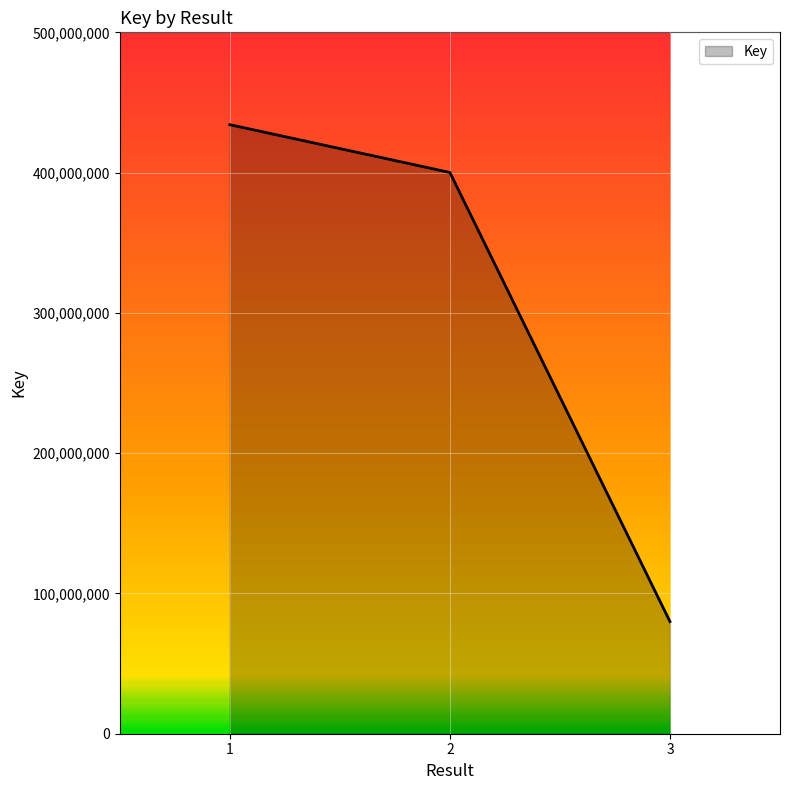

At which category does the chart reach its minimum across all series?

3